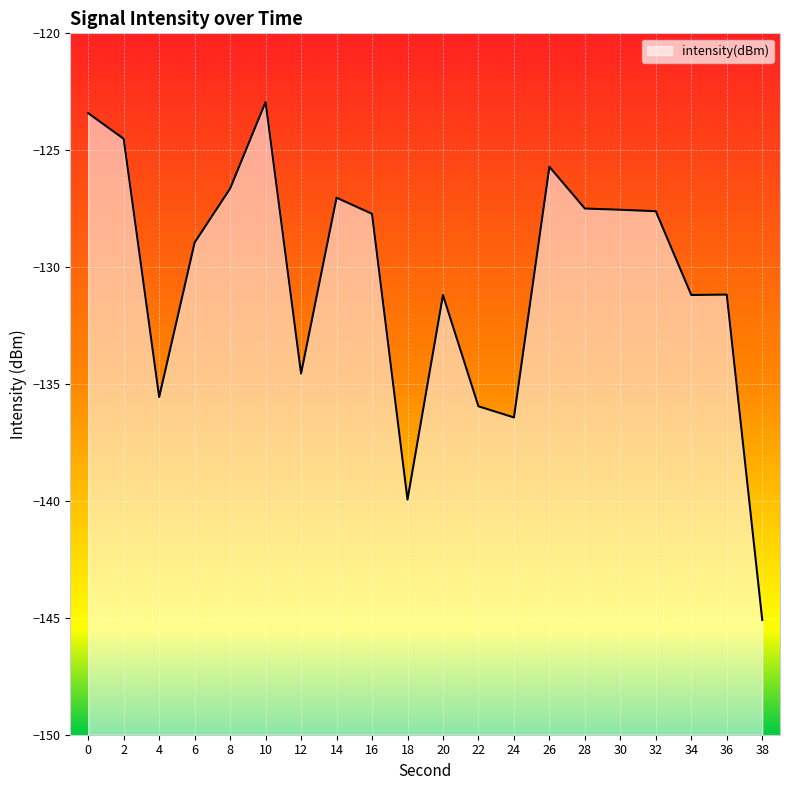

Which category has the highest value across all series?

10